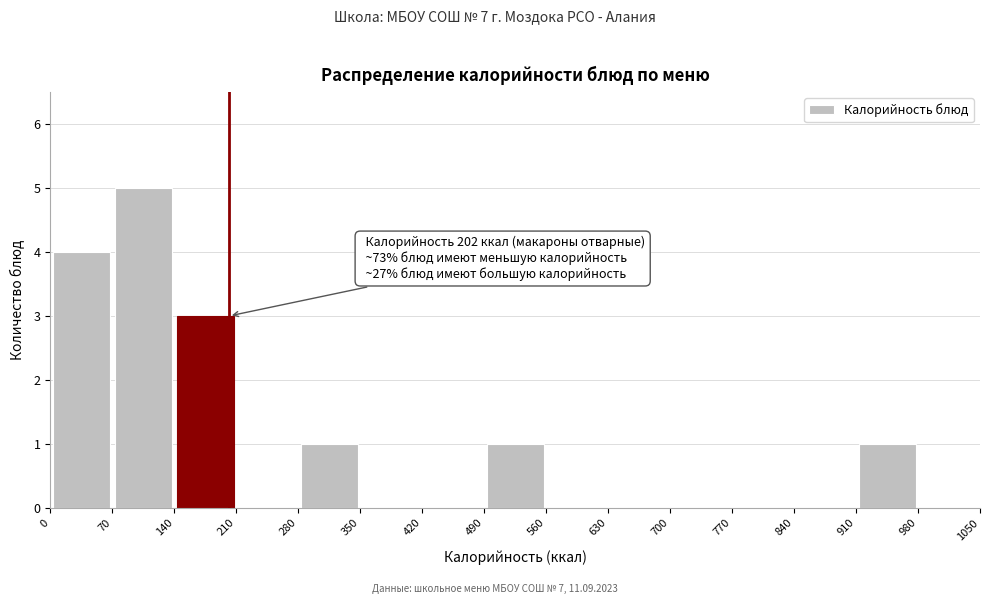

Over which range of the x-axis is the bar tallest?

70 to 140